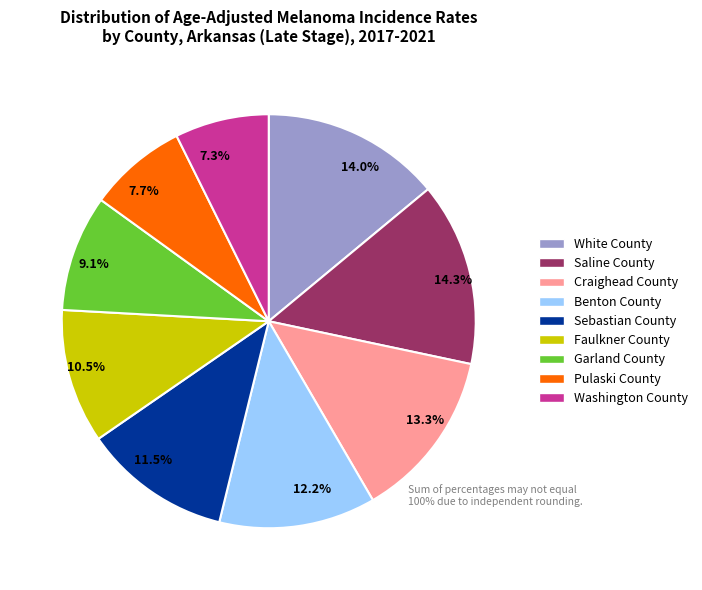

What is the total percentage of Faulkner County and Washington County?

17.8%